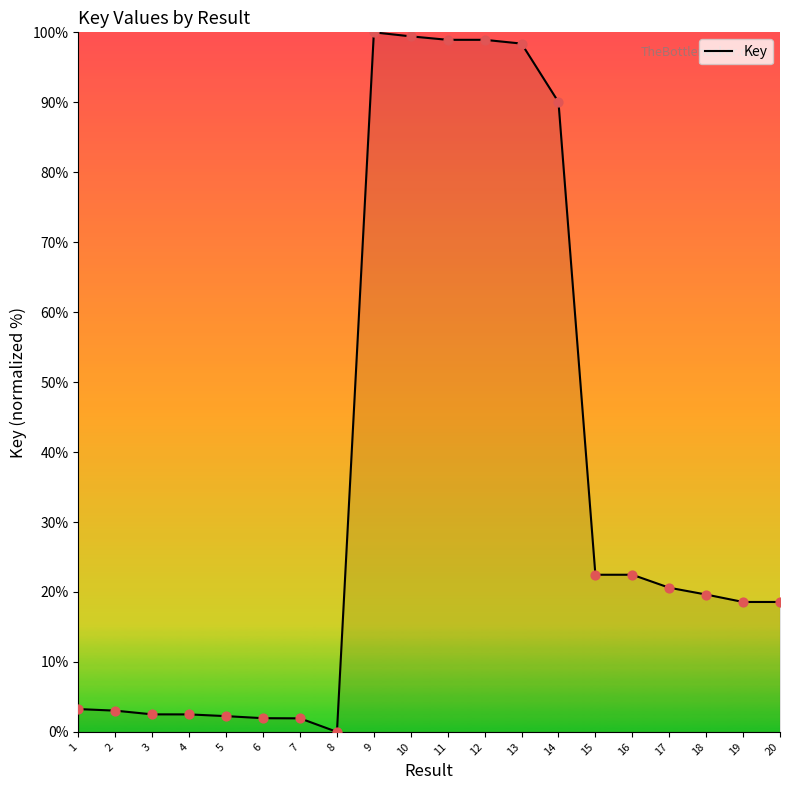

Which has a higher value, 3 or 13?

13